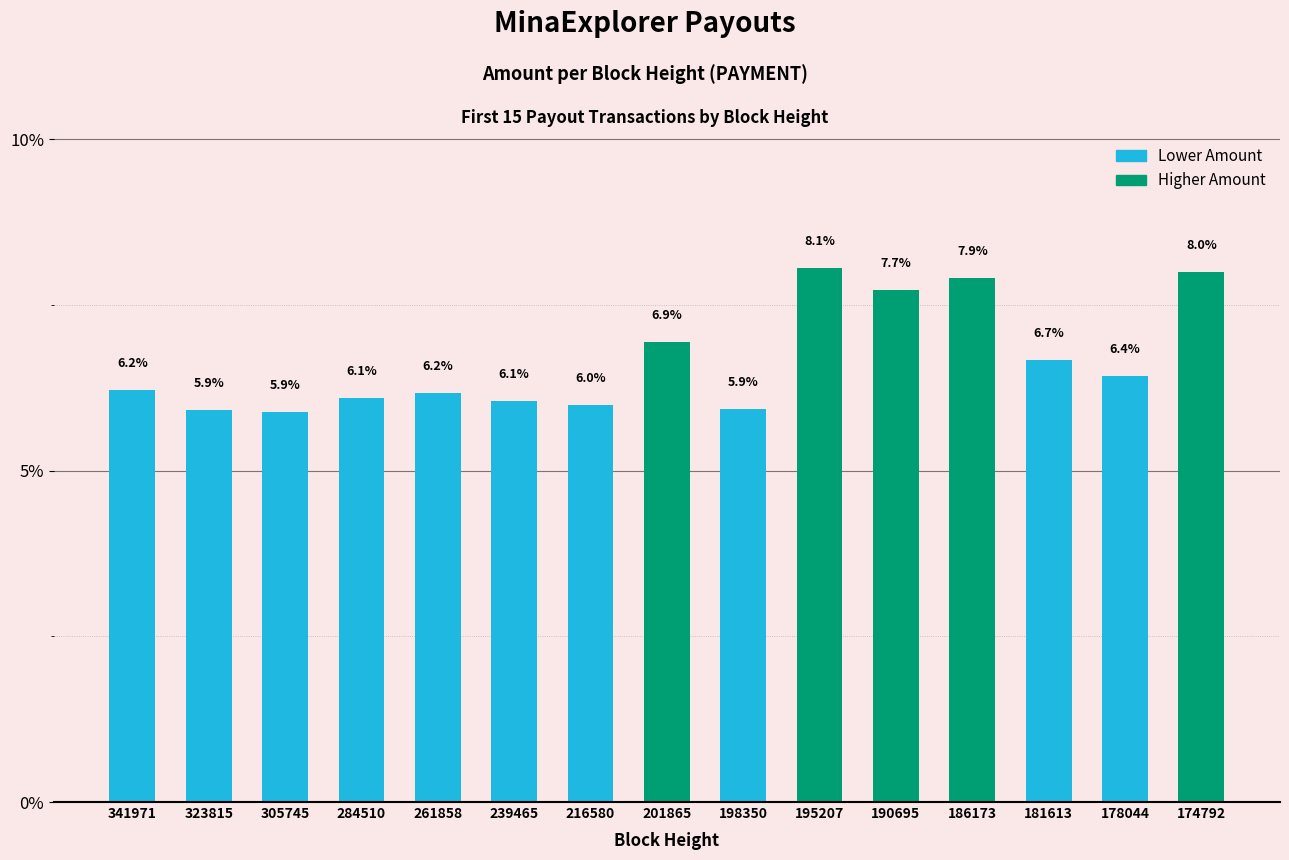

The chart shows a value of 6.2 at 261858. True or false?

True